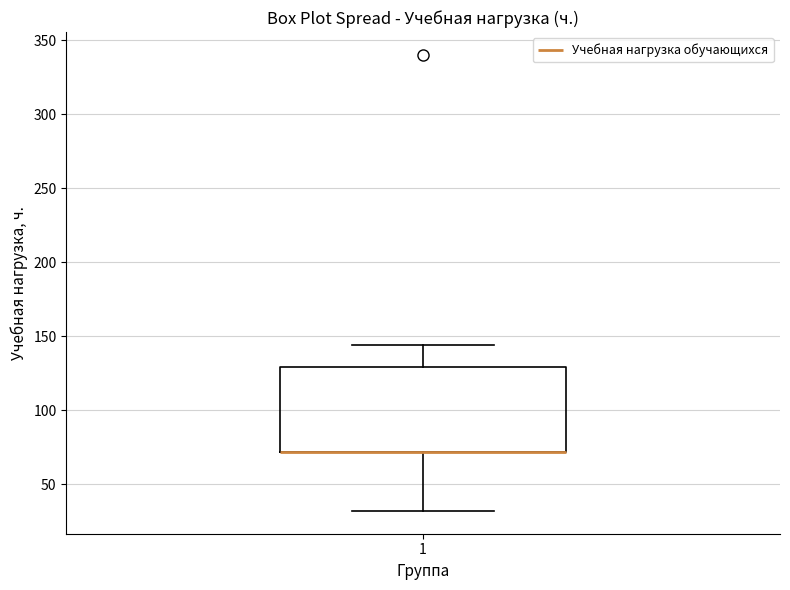

Where does the lower whisker of the box at x = 1 end on the y-axis? The values are not printed on the chart, so give them approximately, as read against the axis.

30